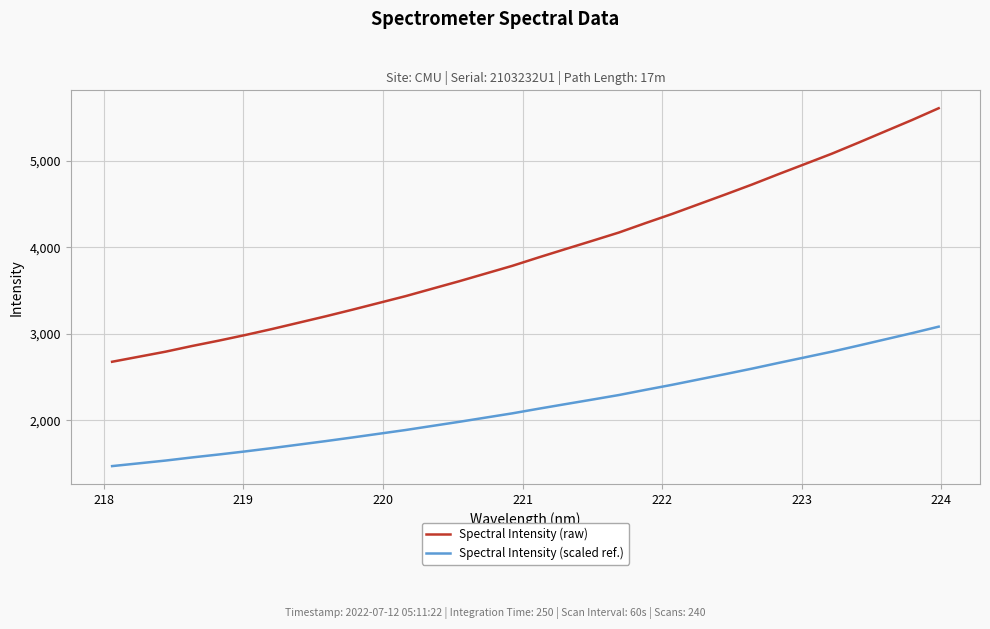

True or false: Spectral Intensity (raw) and Spectral Intensity (scaled ref.) cross at least once.

False